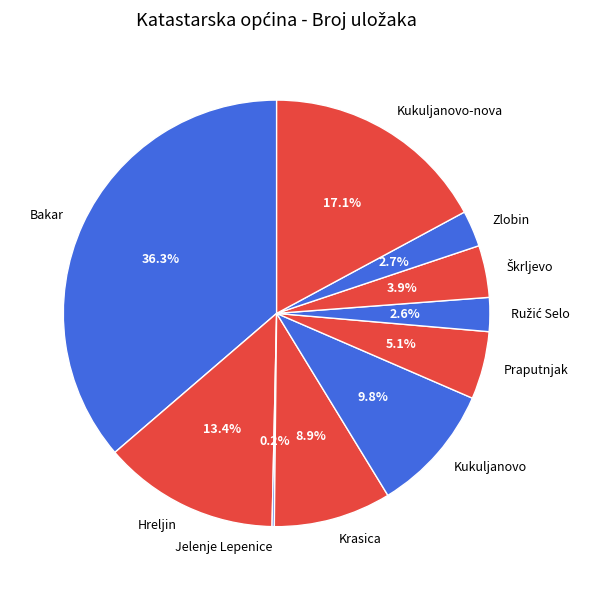

Which category has the biggest portion of the pie?

Bakar